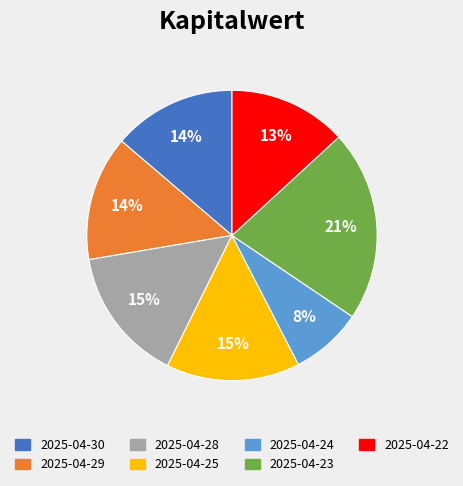

To the nearest percent, what is the difference between the largest and smallest slice percentages?

13%